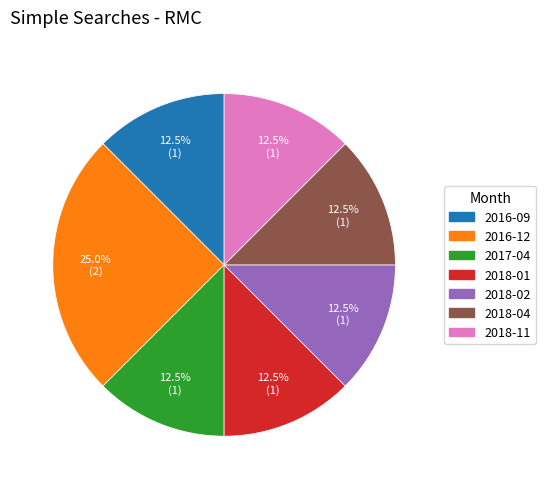

The 2016-09 slice represents 2% of the pie. True or false?

False